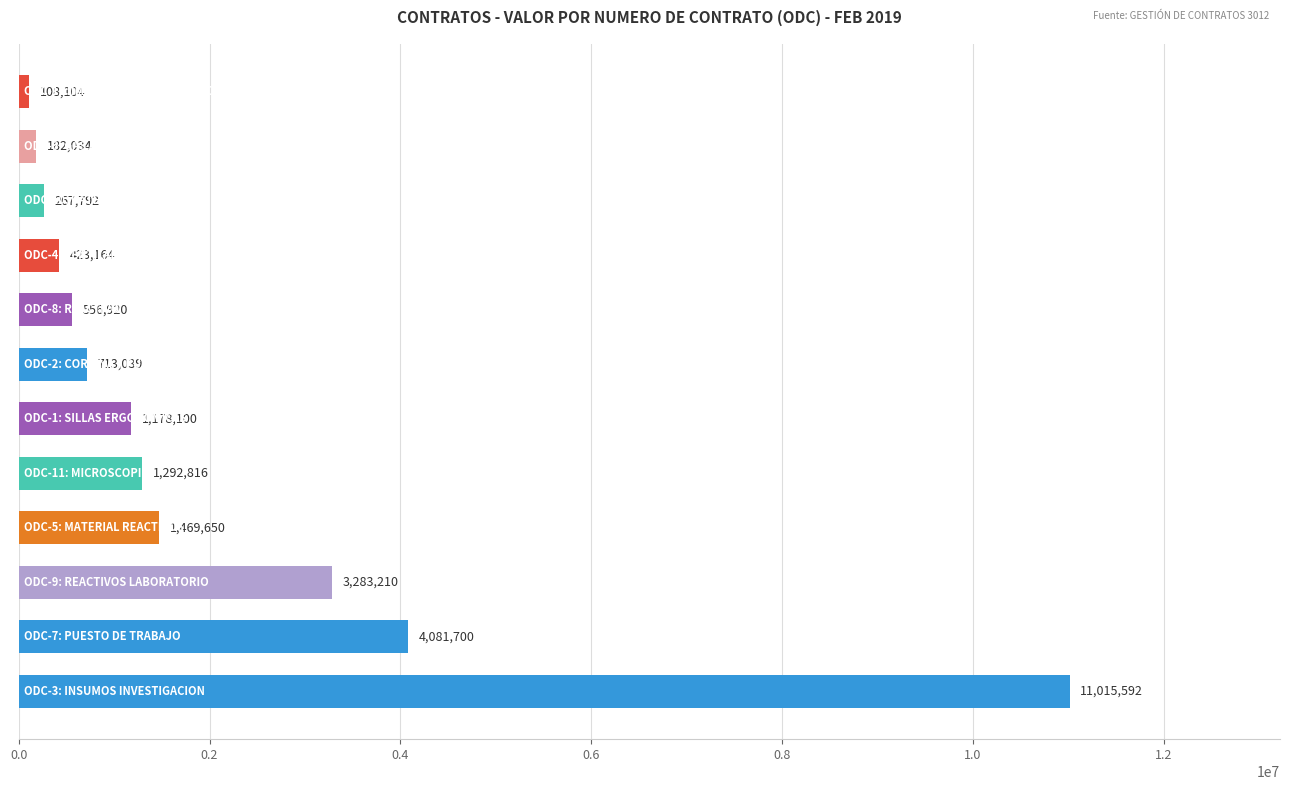

What is the sum of all values?

24572121